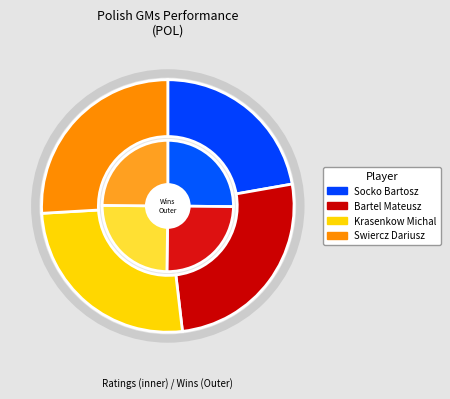

What is the change in value from Socko Bartosz to Krasenkow Michal?

+1